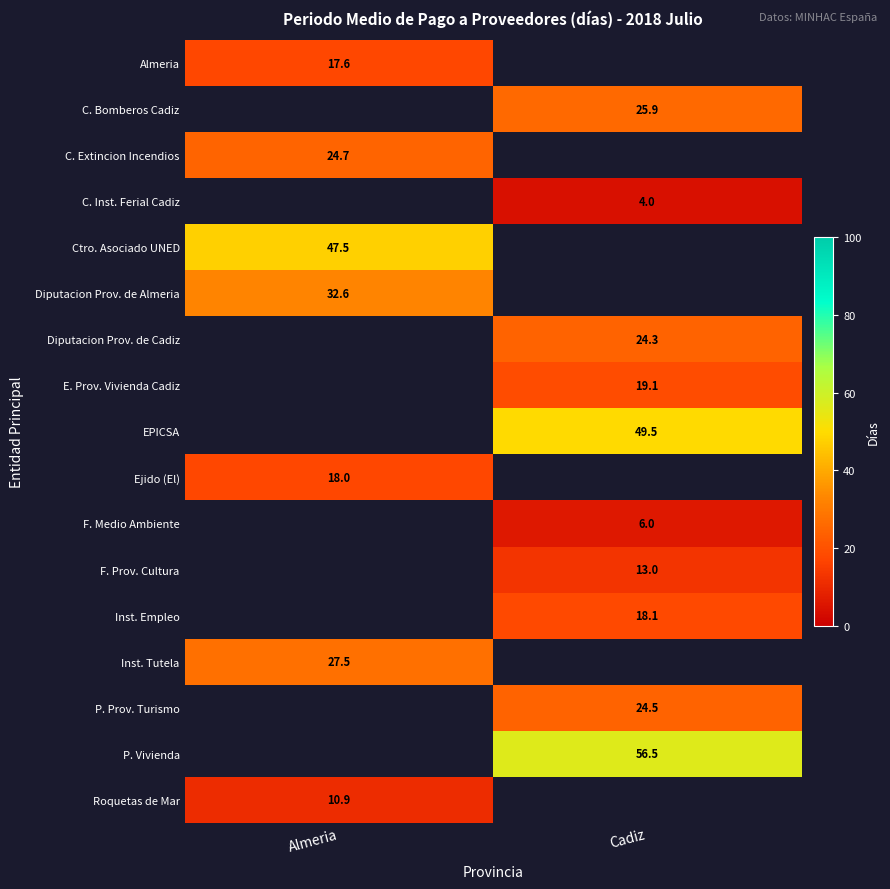

Which label corresponds to the largest value in the chart?

Cadiz